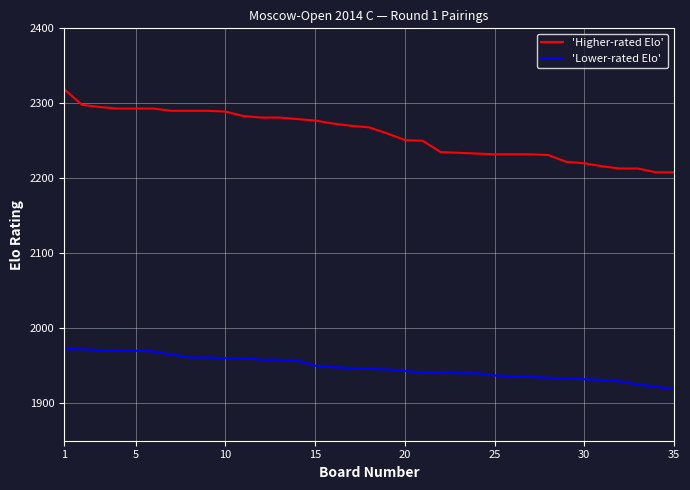

Which series has the widest spread of values?

'Higher-rated Elo'